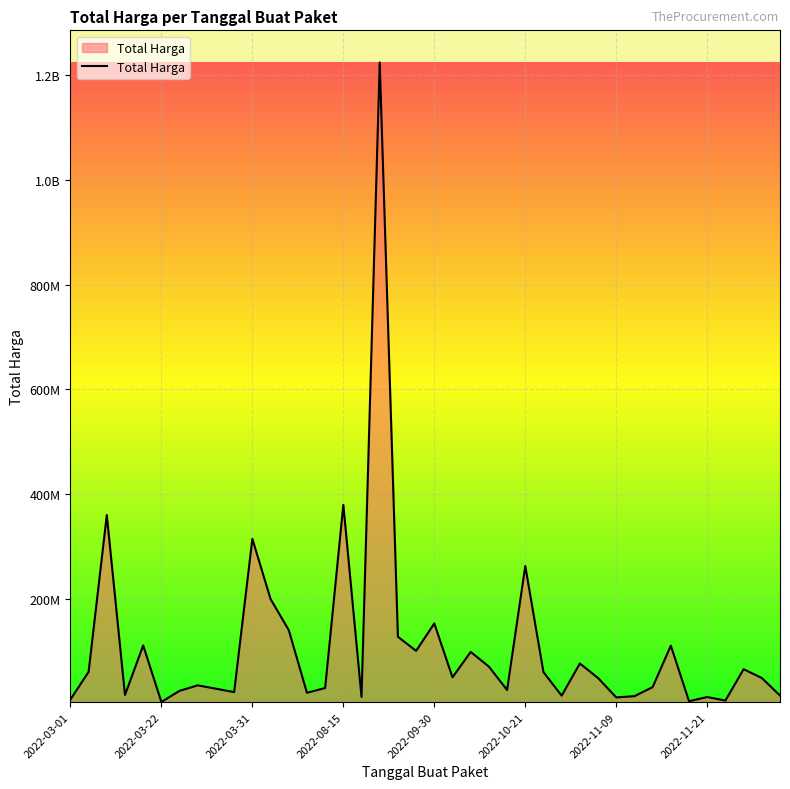

What is the average value?

109389879